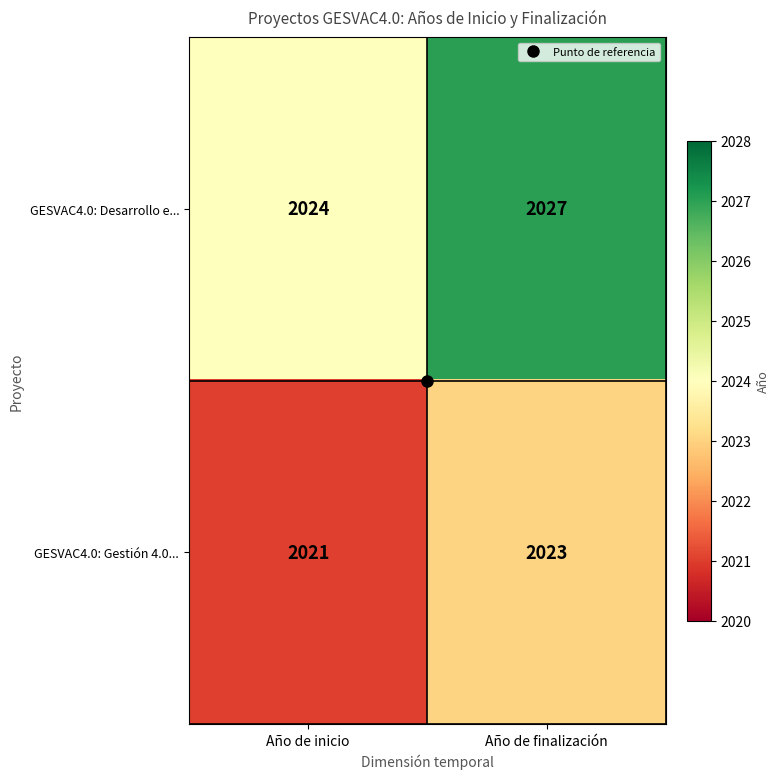

Which series has the largest range (max minus min)?

GESVAC4.0: Desarrollo e...